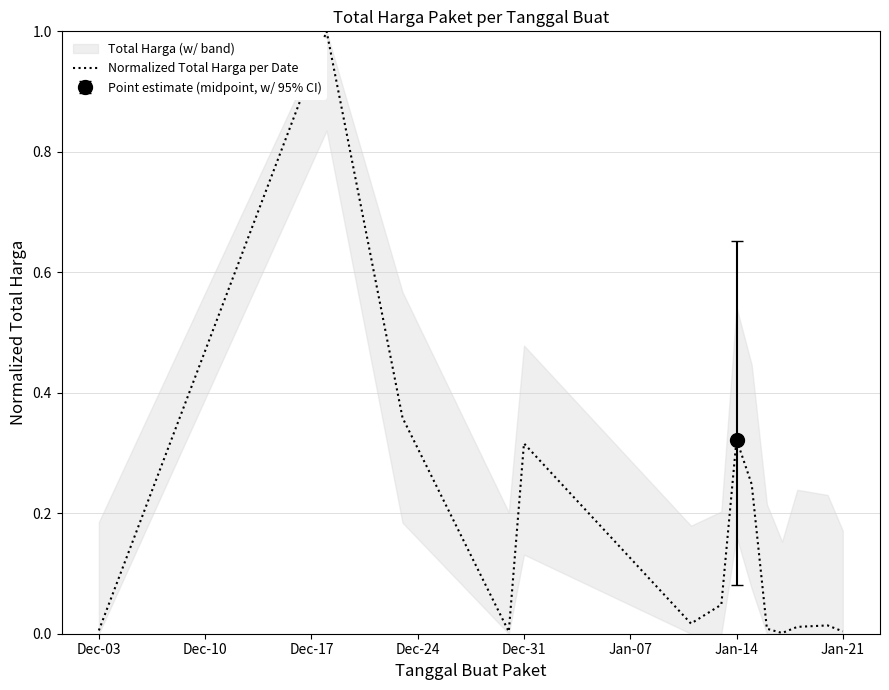

True or false: there are more than 0 points higher than both neighbors.

True